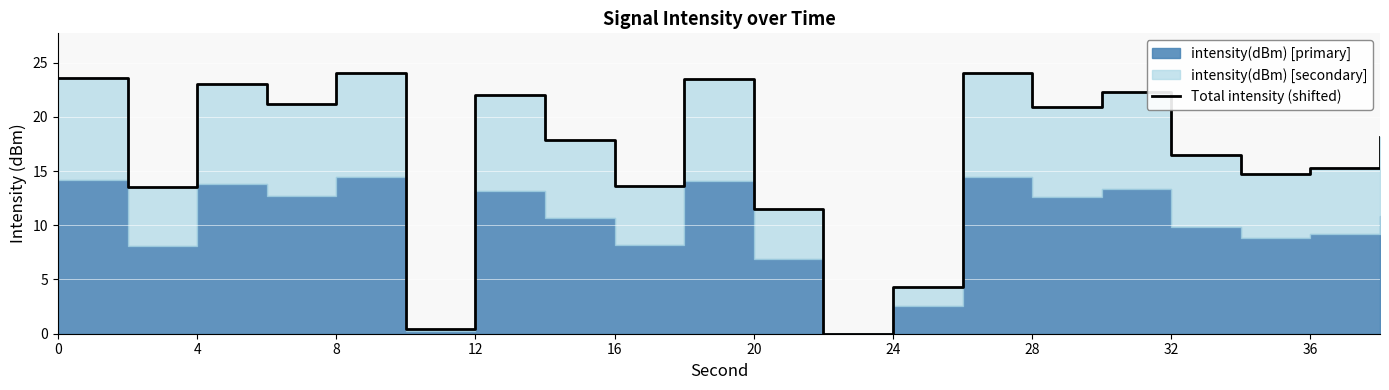

How many lines are shown in the chart?

1